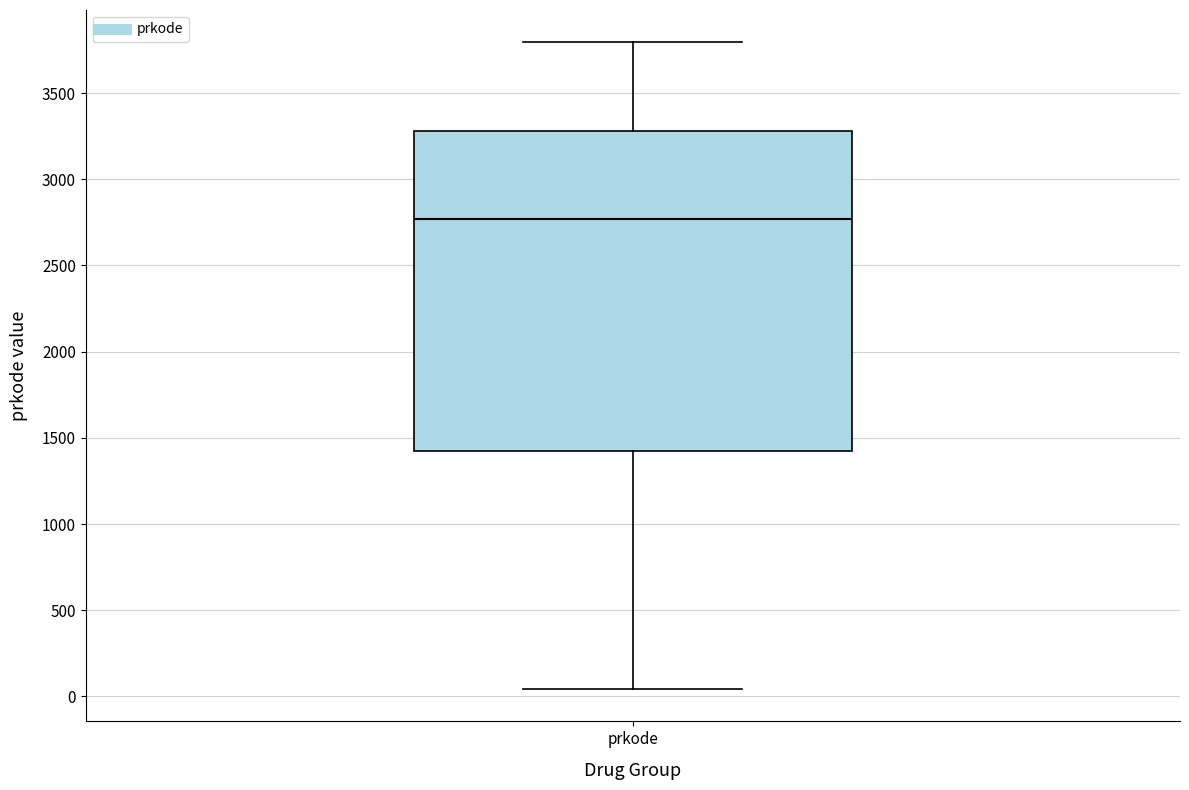

Read this box plot against the y-axis: the position of the median line, the range covered by the box, and the ends of both whiskers. The values are not printed on the chart, so give them approximately, as read against the axis.

median 2750, box 1450 to 3300, whiskers 50 to 3800